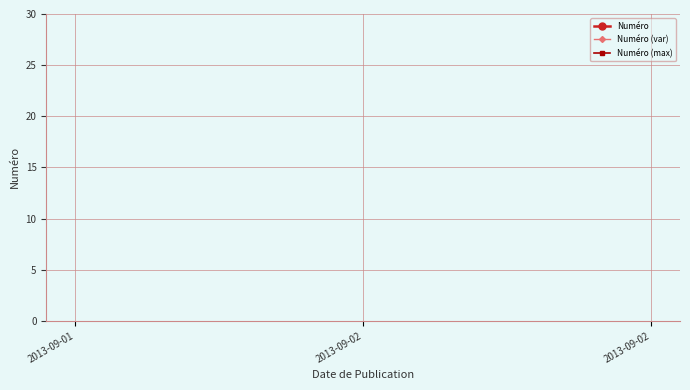

Is it true that Numéro (max) equals 22 at 2013-09-01?

False